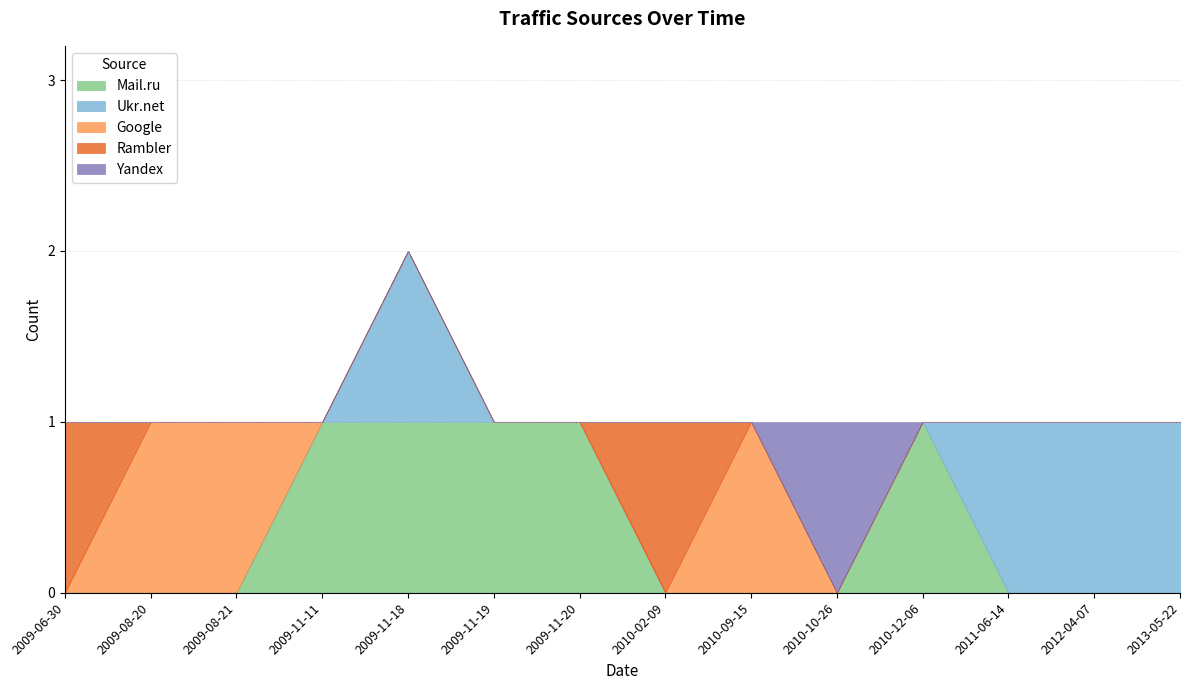

What is the difference between the Yandex values at 2009-11-20 and 2010-10-26?

1